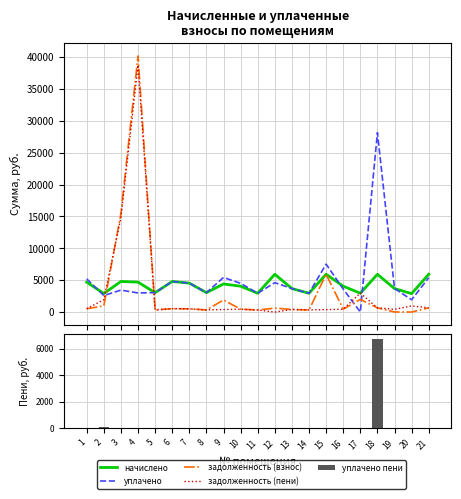

The value of уплачено пени at 19 is 3265.2. True or false?

False